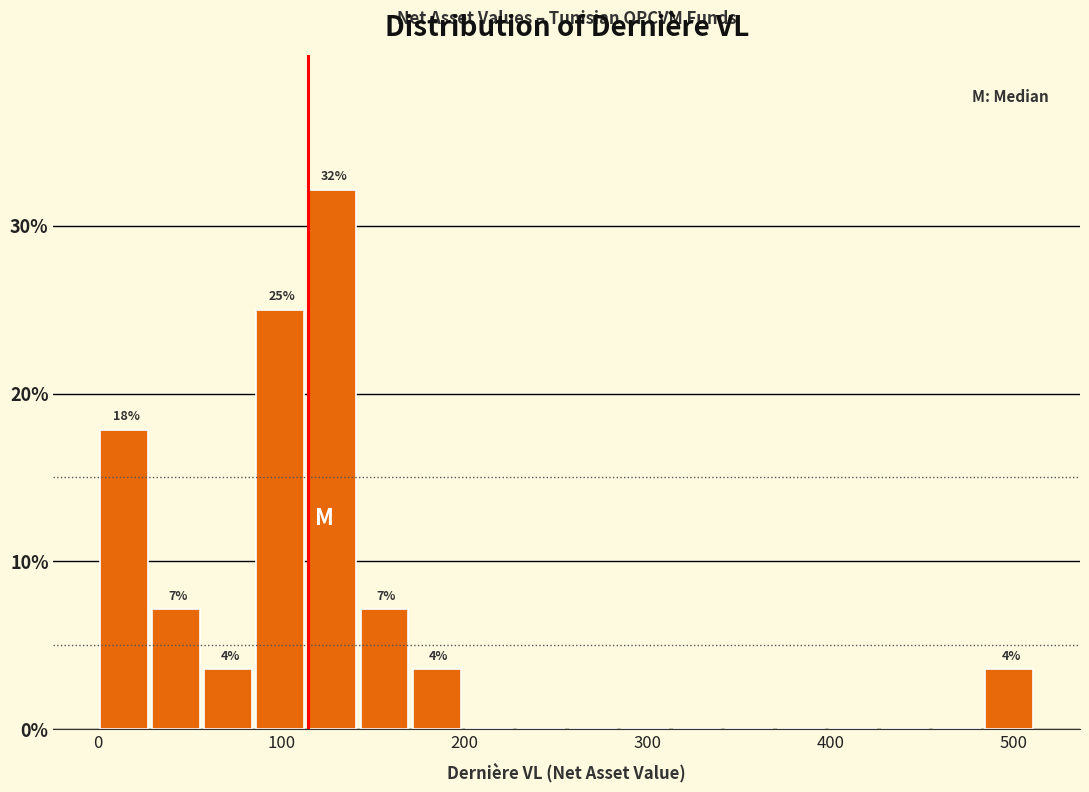

Around what value on the x-axis is the tallest bar? Give the approximate position of its centre, as read against the axis.

130